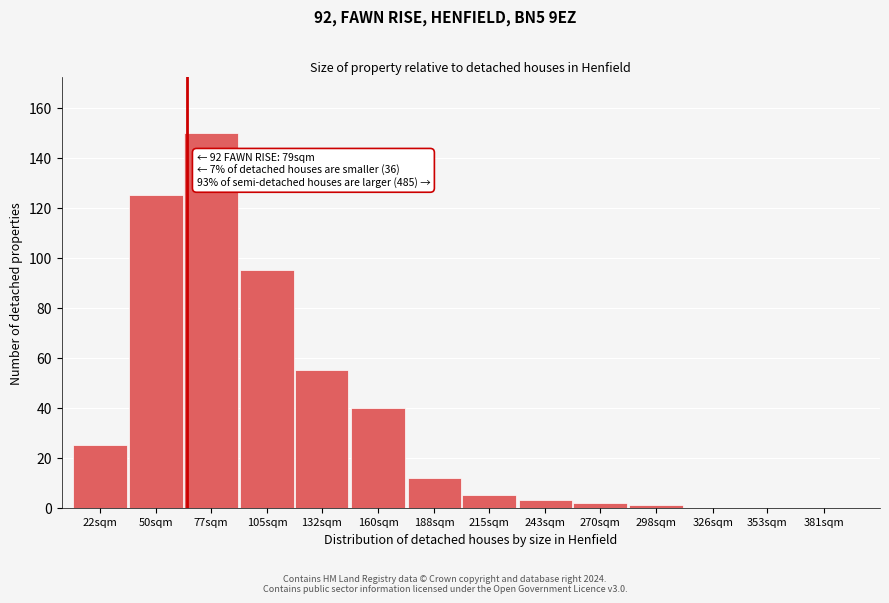

Reading right to left, transcribe all the data shown in this chart.

381sqm=0	353sqm=0	326sqm=0	298sqm=1	270sqm=2	243sqm=3	215sqm=5	188sqm=12	160sqm=40	132sqm=55	105sqm=95	77sqm=150	50sqm=125	22sqm=25